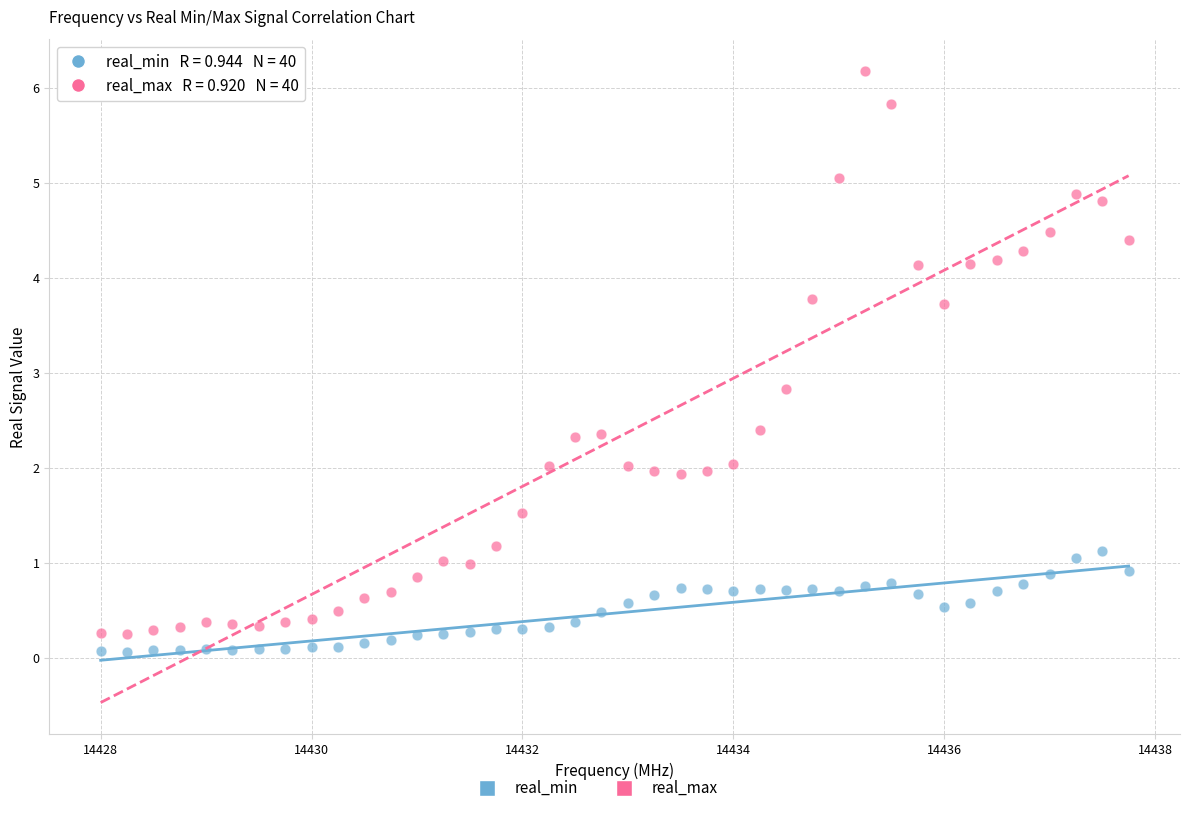

Which series has the largest Y range (max minus min)?

real_max